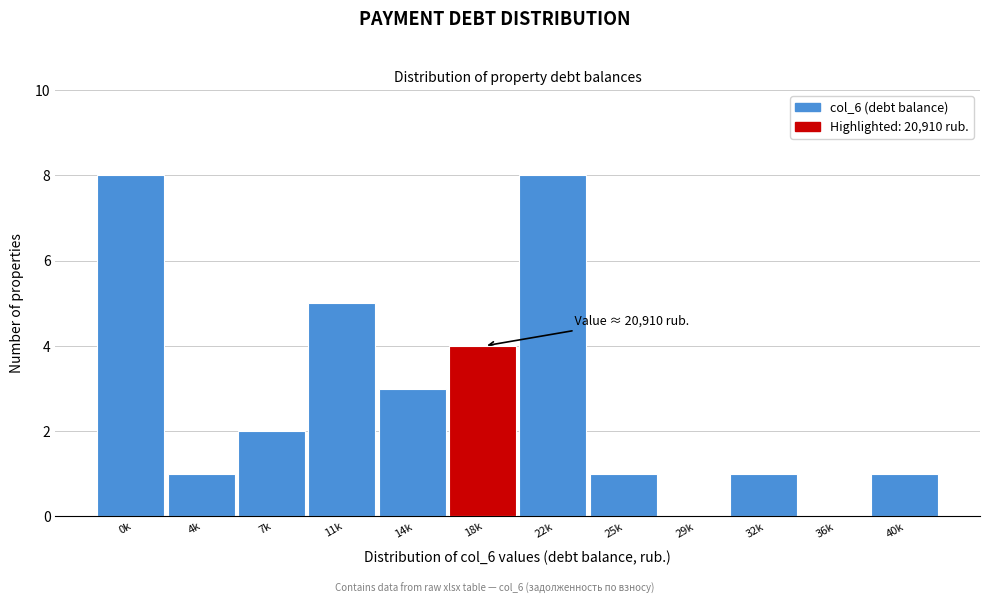

Reading left to right, what are all the values shown in this chart?

0k=8	4k=1	7k=2	11k=5	14k=3	18k=4	22k=8	25k=1	29k=0	32k=1	36k=0	40k=1